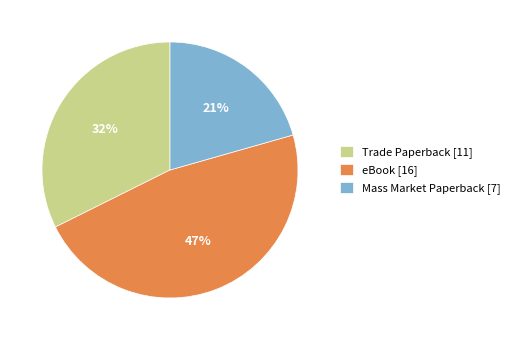

Is there any slice that represents more than half of the pie?

No